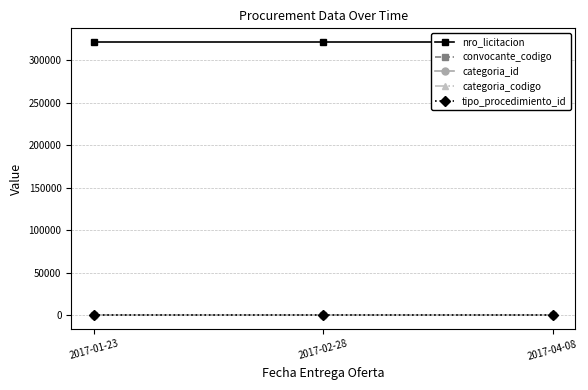

How many data points does each series have?

3